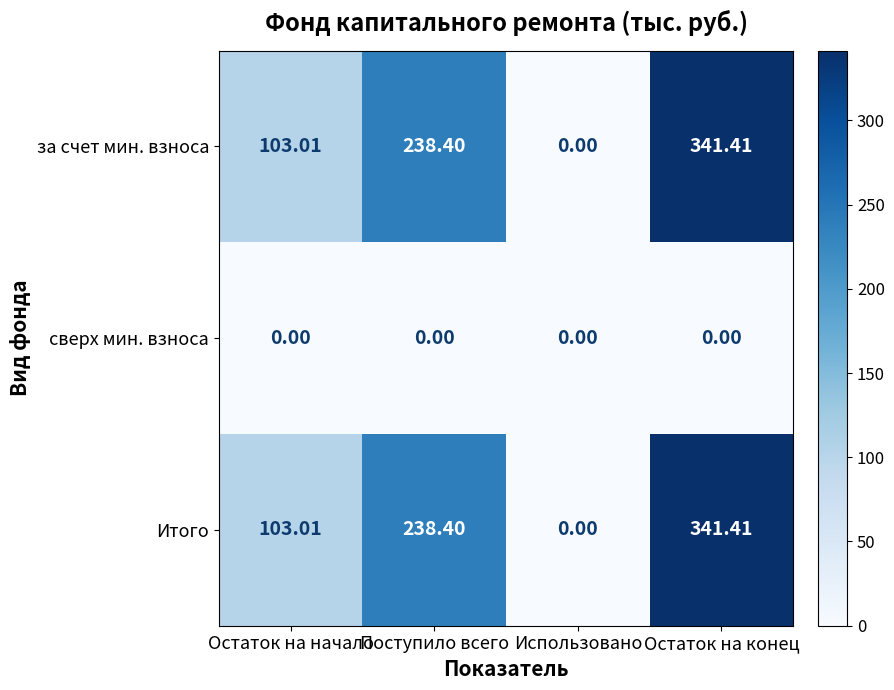

Which category has the highest value across all series?

Остаток на конец